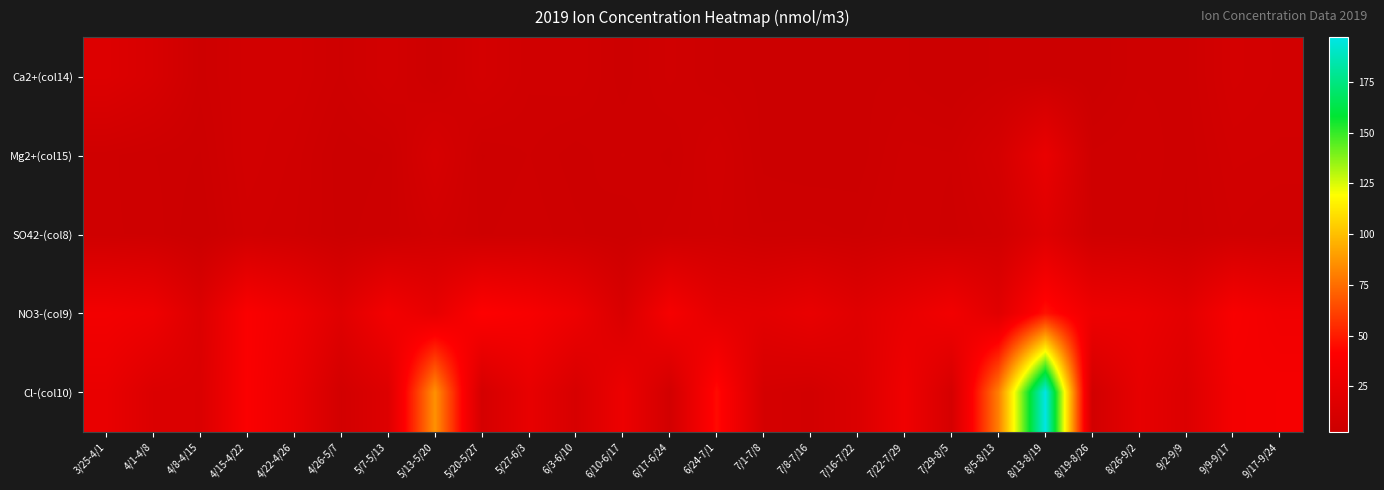

Between 5/27-6/3 and 4/1-4/8, which is larger?

4/1-4/8